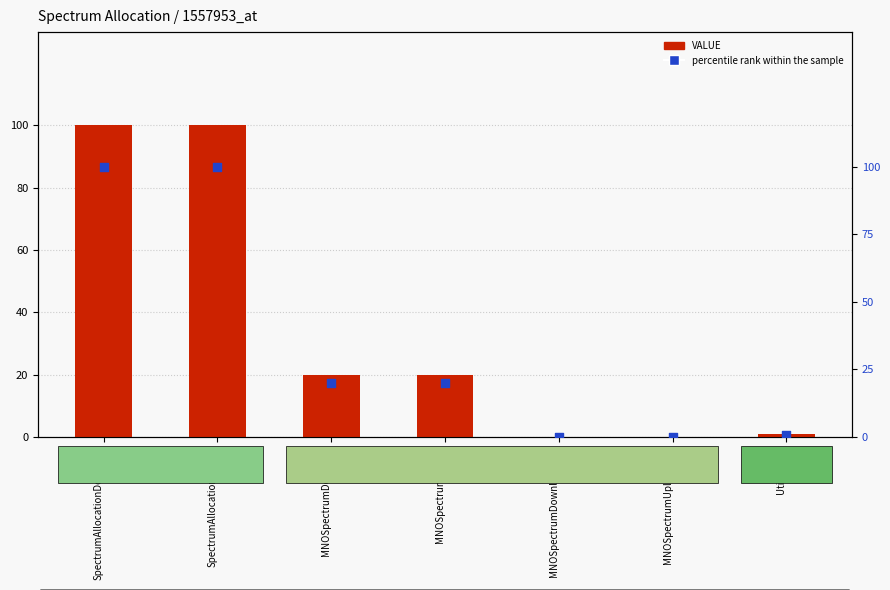

At how many categories does at least one series exceed 37?

2